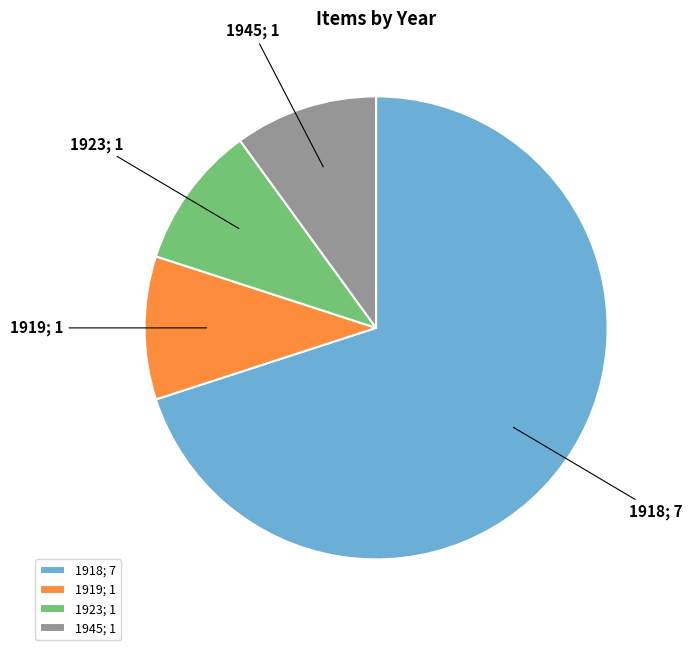

True or false: 1919; 1 accounts for 10% of the total.

True